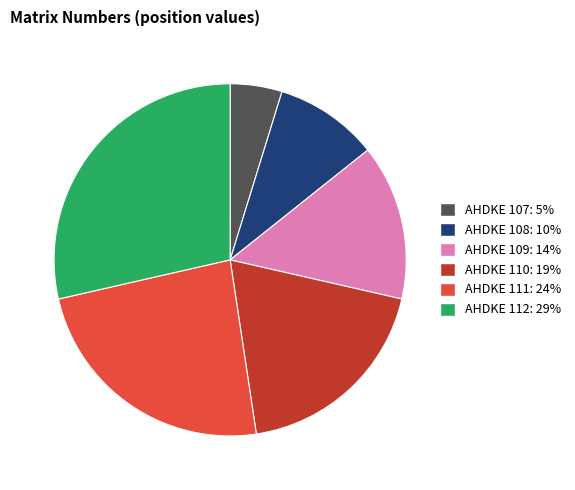

Which has a higher value, AHDKE 112 or AHDKE 111?

AHDKE 112